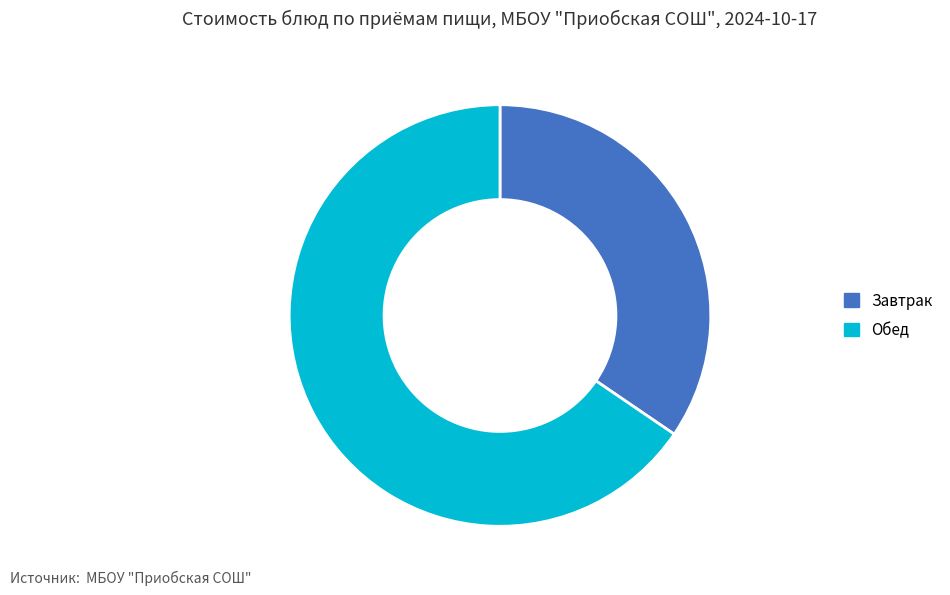

Does Завтрак represent more than half of the total?

No